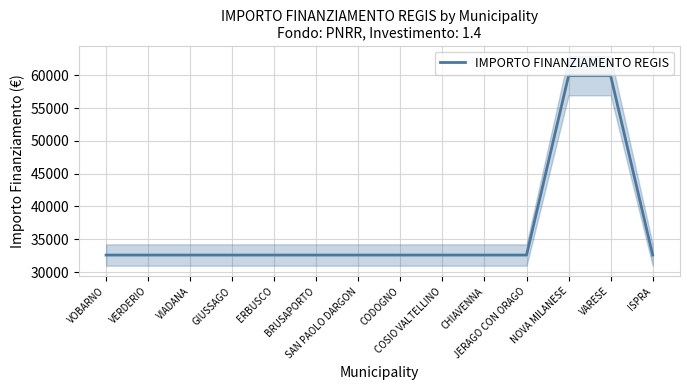

The value at VIADANA is 32589. True or false?

True